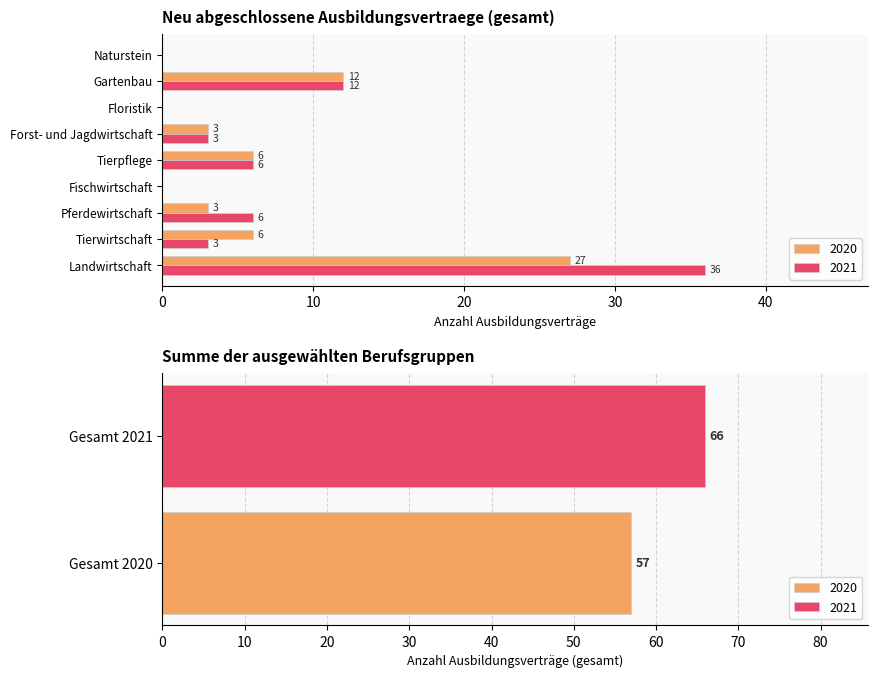

What is the maximum value shown in the chart?

36